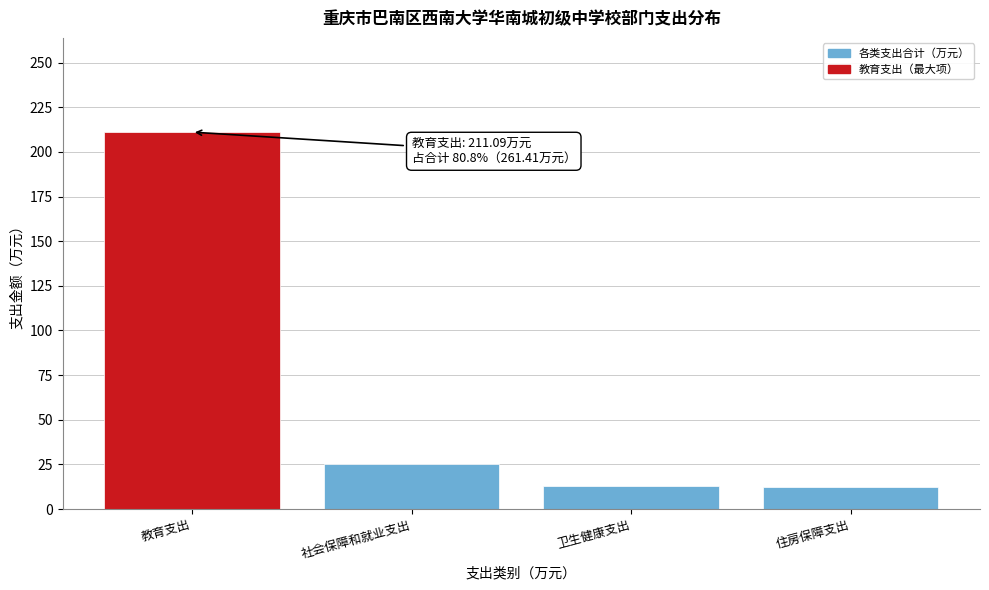

What is the difference between the maximum and minimum values?

198.5